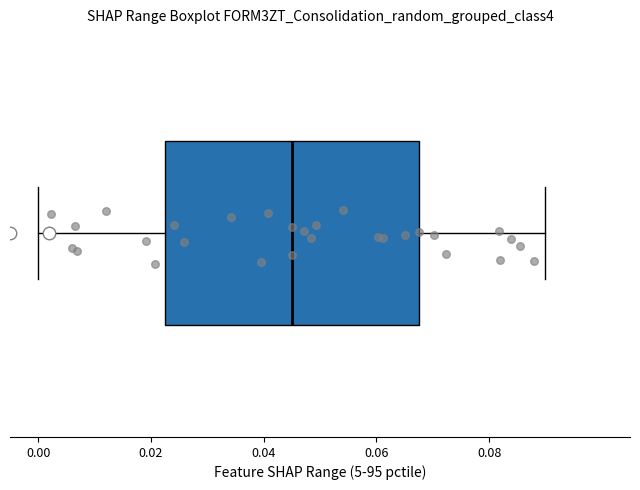

Read this box plot against the x-axis: the position of the median line, the range covered by the box, and the ends of both whiskers. The values are not printed on the chart, so give them approximately, as read against the axis.

median 0.046, box 0.022 to 0.068, whiskers 0.000 to 0.090